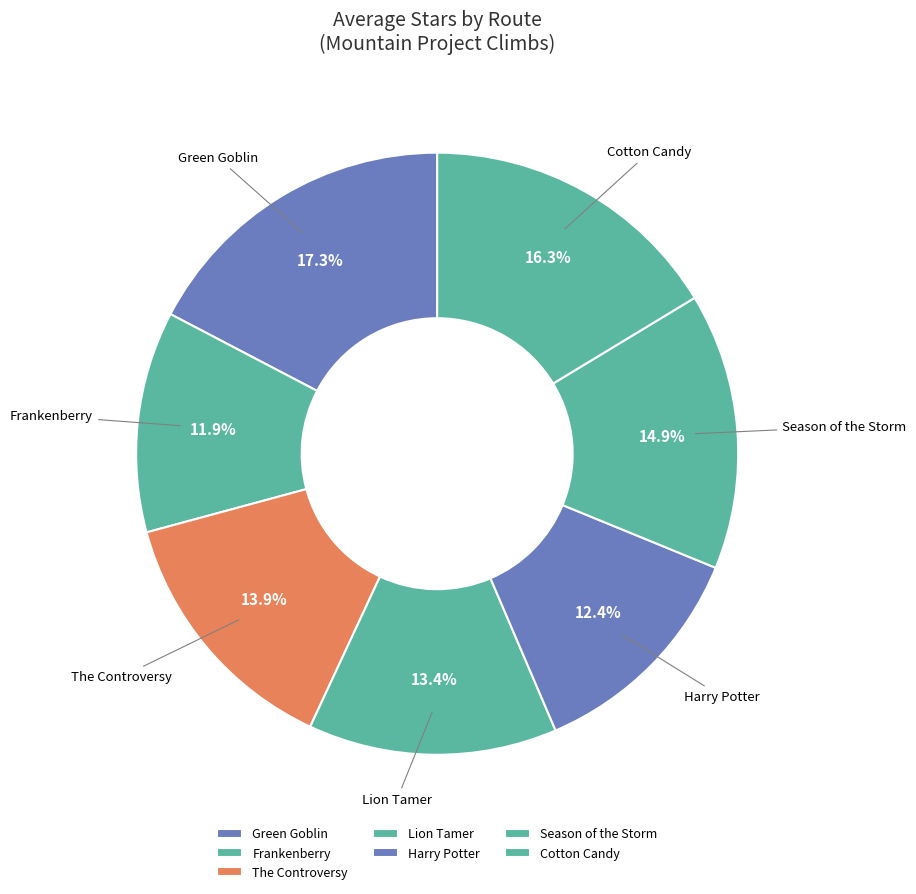

Does Season of the Storm represent more than half of the total?

No